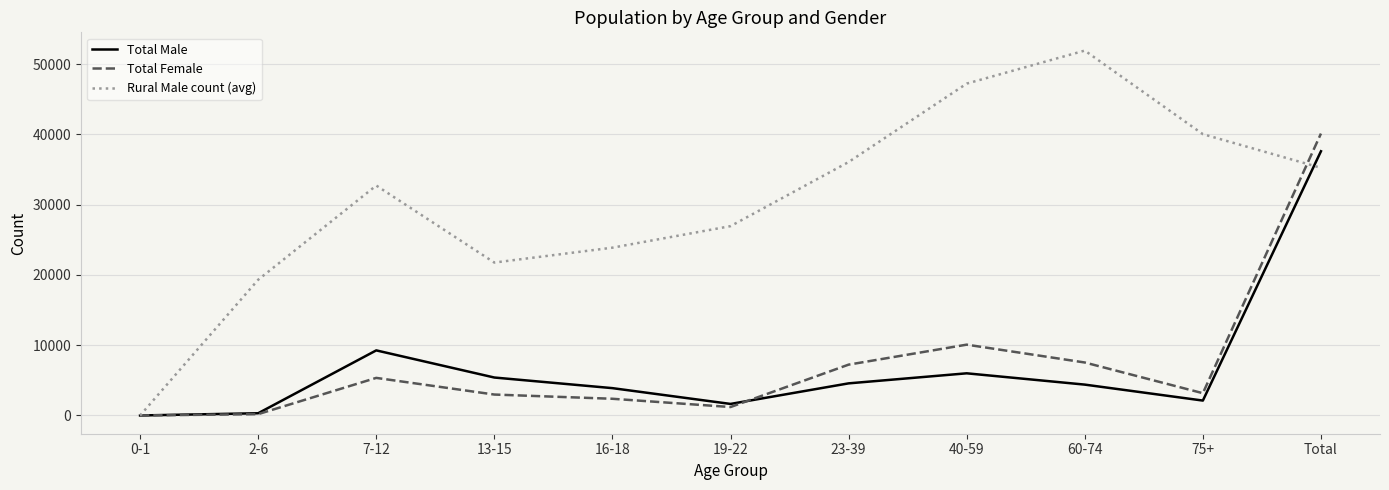

At 16-18, list the series in order from smallest to largest.

Total Female, Total Male, Rural Male count (avg)